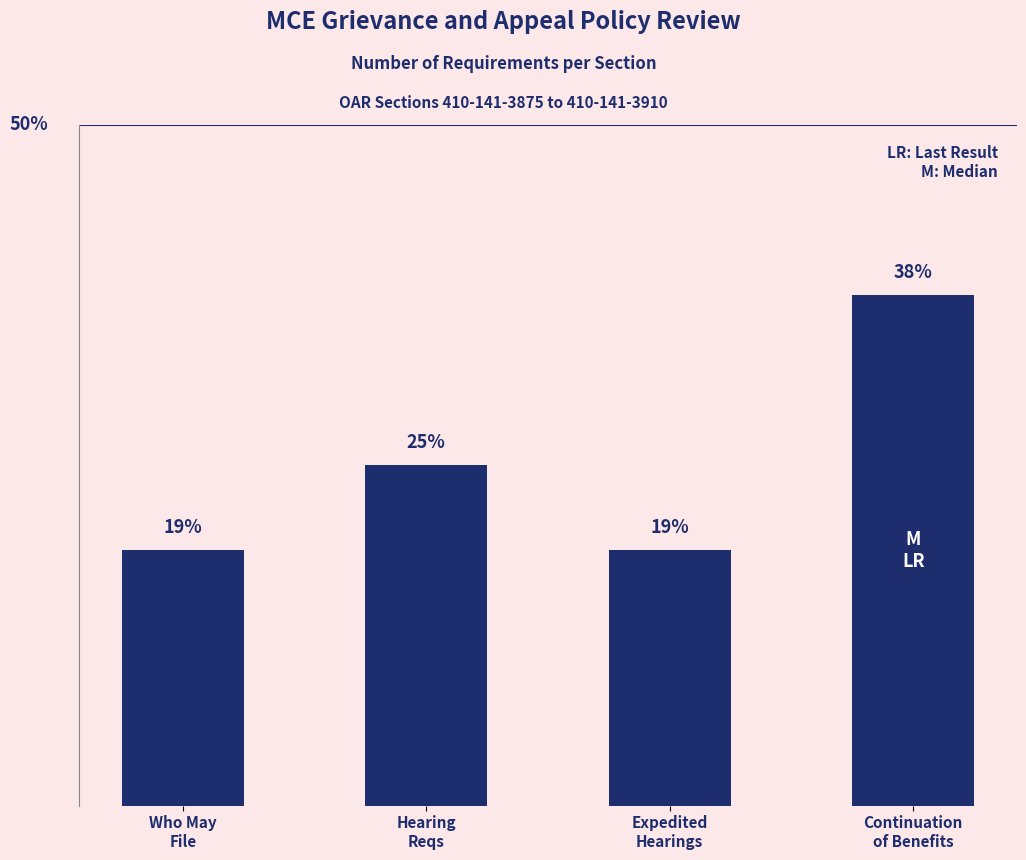

Reading left to right, transcribe all the data shown in this chart.

Who May
File=3	Hearing
Reqs=4	Expedited
Hearings=3	Continuation
of Benefits=6